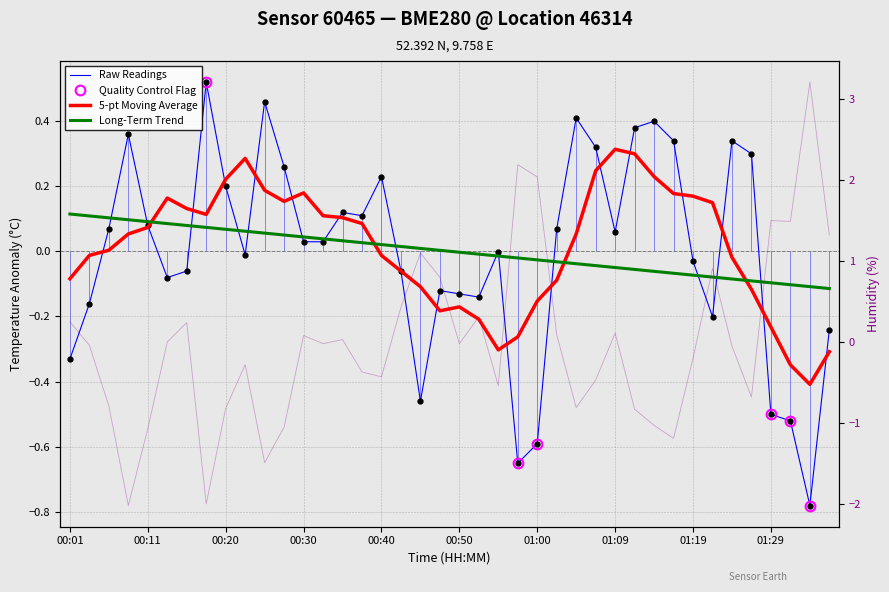

The value of temperature at 5 is -0.1. True or false?

True